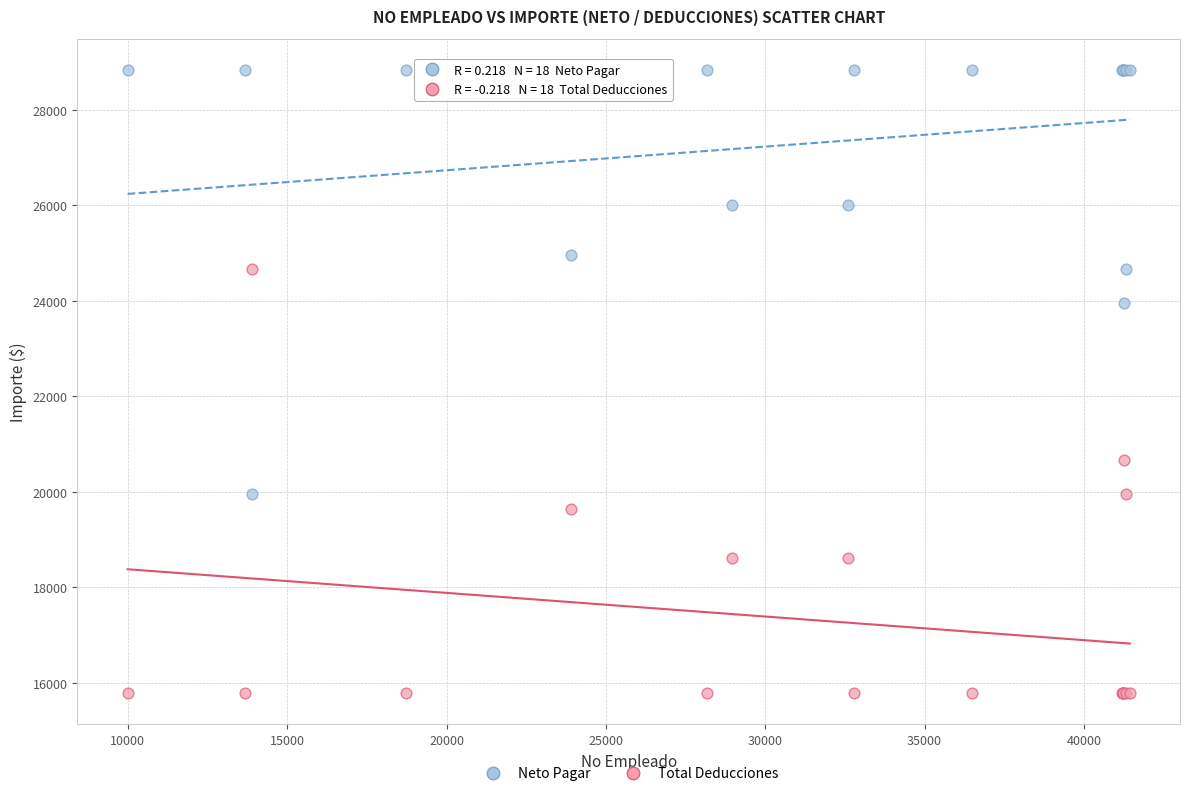

What are all the series names shown in the legend?

Neto Pagar, Total Deducciones